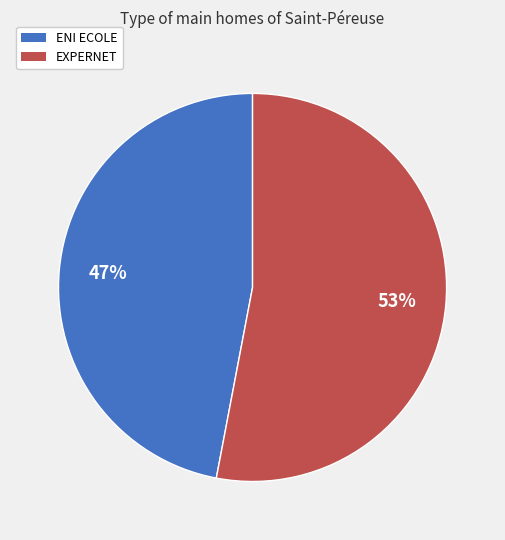

To the nearest percent, what is the difference between the EXPERNET and ENI ECOLE slice percentages?

6%